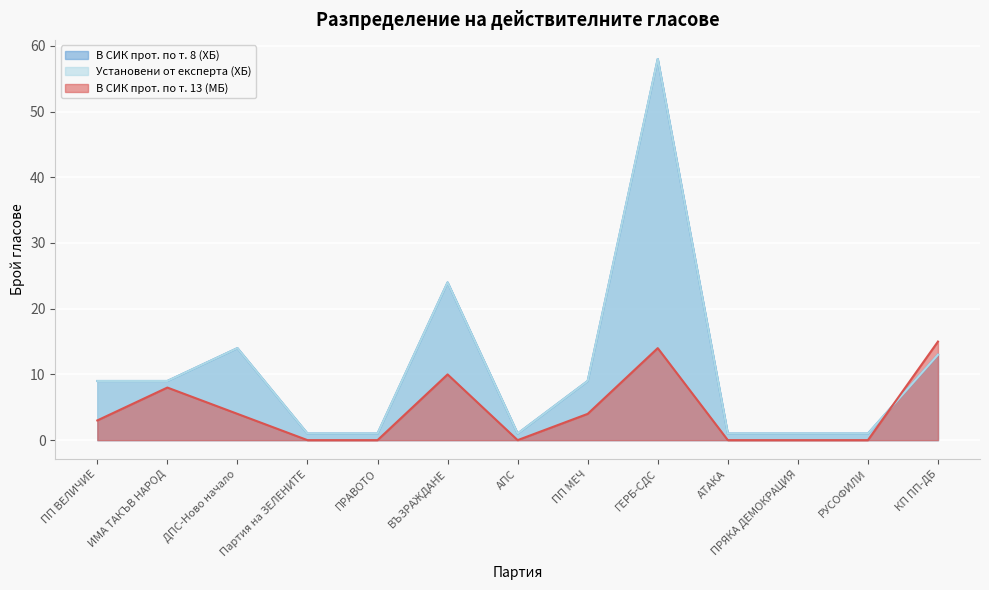

Does the chart display data point markers on the line(s)?

No